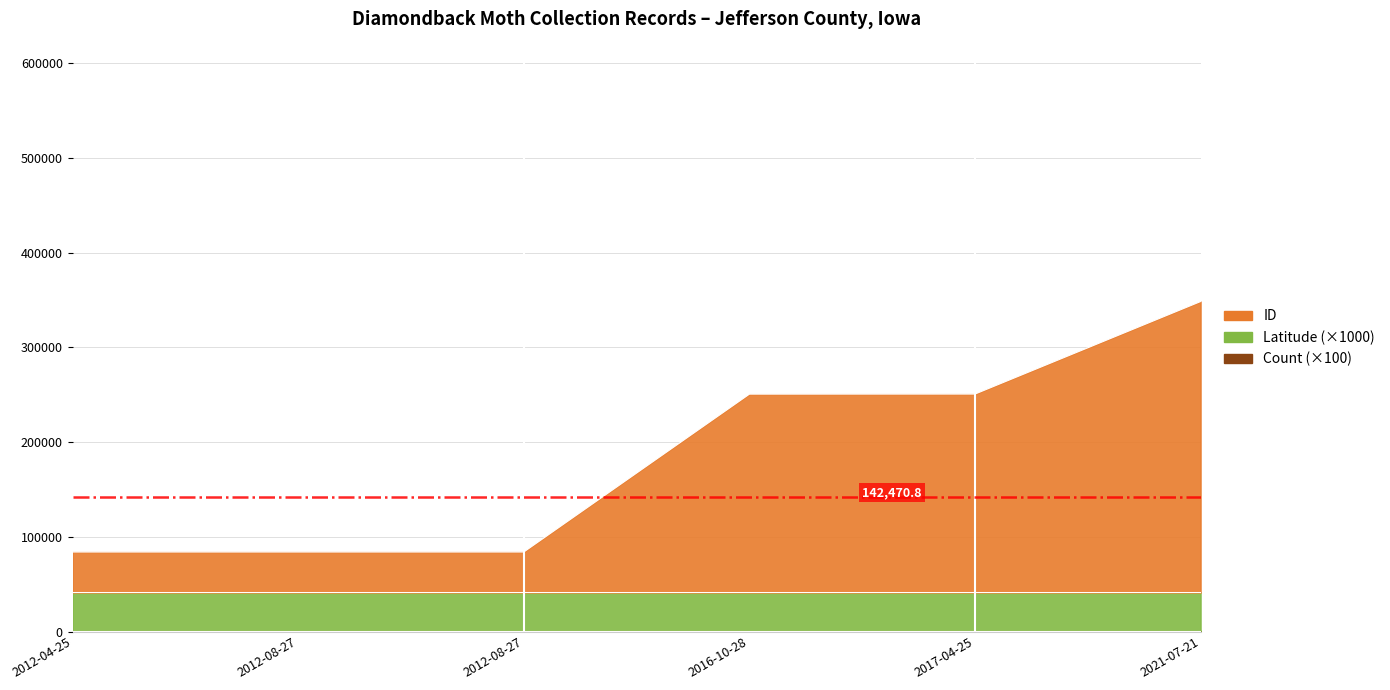

Rank the series by their maximum value, from highest to lowest.

ID, Latitude